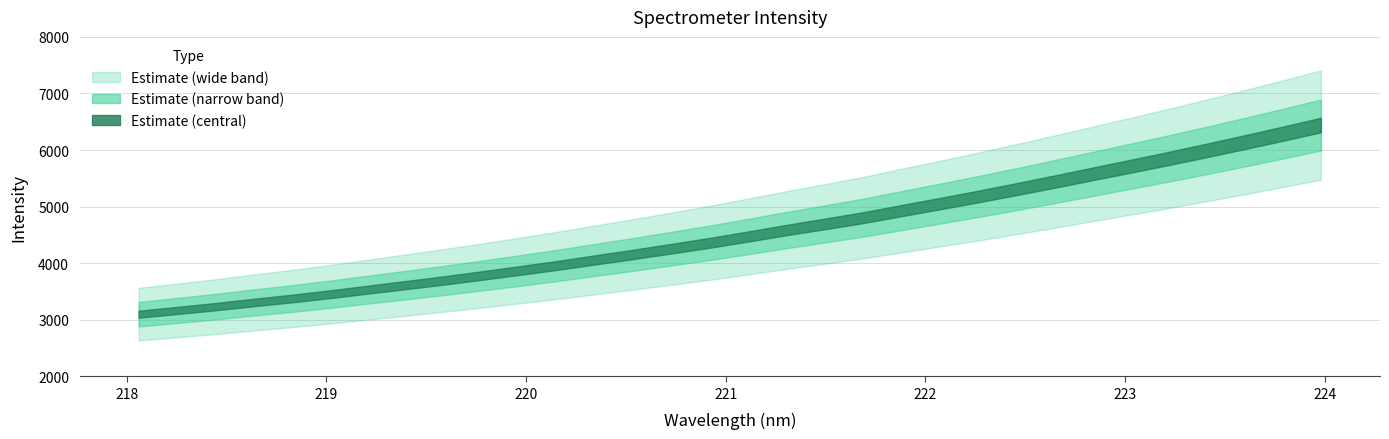

What position from the left is 218.8244?

5